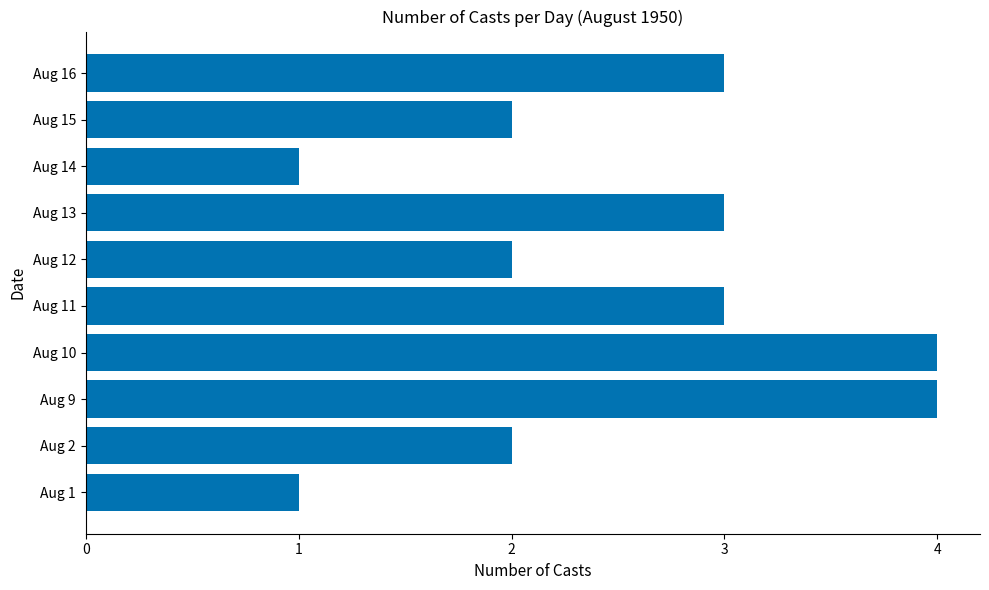

What is the maximum value shown in the chart?

4